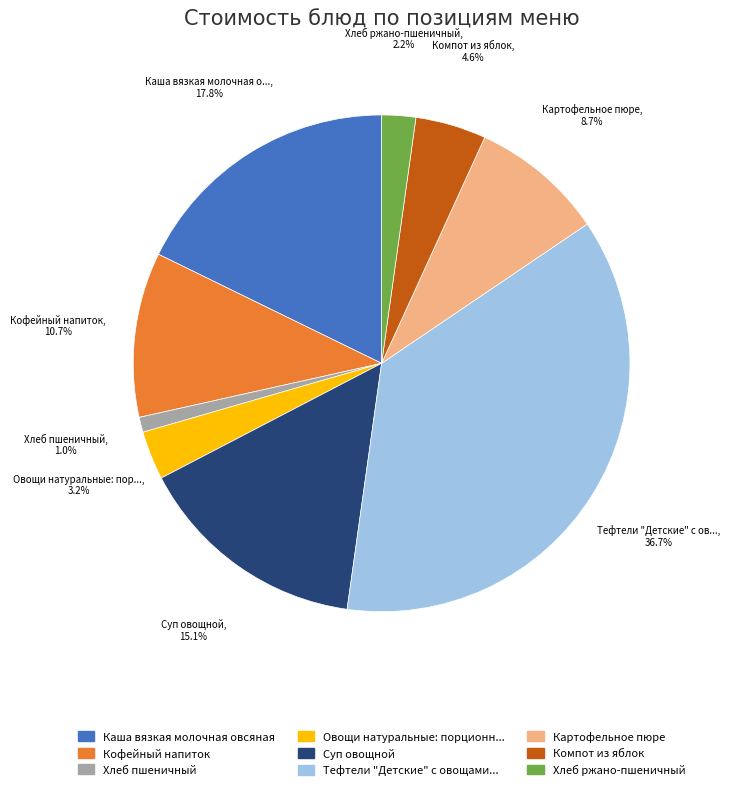

Is there any slice that represents more than half of the pie?

No